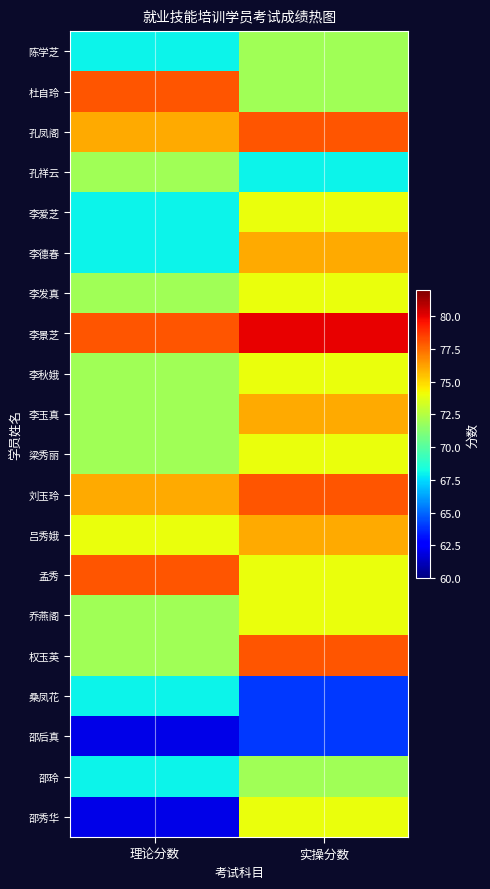

Reading left to right, what are all the values shown in this chart?

陈学芝: 理论分数=68	实操分数=72
杜自玲: 理论分数=78	实操分数=72
孔凤阁: 理论分数=76	实操分数=78
孔祥云: 理论分数=72	实操分数=68
李爱芝: 理论分数=68	实操分数=74
李德春: 理论分数=68	实操分数=76
李发真: 理论分数=72	实操分数=74
李景芝: 理论分数=78	实操分数=80
李秋娥: 理论分数=72	实操分数=74
李玉真: 理论分数=72	实操分数=76
梁秀丽: 理论分数=72	实操分数=74
刘玉玲: 理论分数=76	实操分数=78
吕秀娥: 理论分数=74	实操分数=76
孟秀: 理论分数=78	实操分数=74
乔燕阁: 理论分数=72	实操分数=74
权玉英: 理论分数=72	实操分数=78
桑凤花: 理论分数=68	实操分数=64
邵后真: 理论分数=62	实操分数=64
邵玲: 理论分数=68	实操分数=72
邵秀华: 理论分数=62	实操分数=74